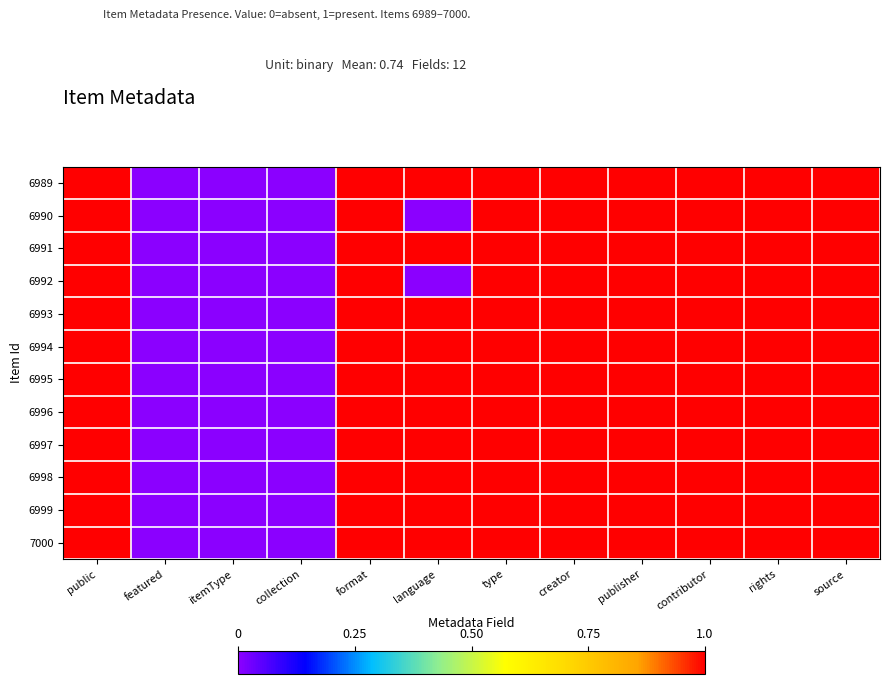

Reading left to right, extract all data points from this chart.

6989: public=1	featured=0	itemType=0	collection=0	format=1	language=1	type=1	creator=1	publisher=1	contributor=1	rights=1	source=1
6990: public=1	featured=0	itemType=0	collection=0	format=1	language=0	type=1	creator=1	publisher=1	contributor=1	rights=1	source=1
6991: public=1	featured=0	itemType=0	collection=0	format=1	language=1	type=1	creator=1	publisher=1	contributor=1	rights=1	source=1
6992: public=1	featured=0	itemType=0	collection=0	format=1	language=0	type=1	creator=1	publisher=1	contributor=1	rights=1	source=1
6993: public=1	featured=0	itemType=0	collection=0	format=1	language=1	type=1	creator=1	publisher=1	contributor=1	rights=1	source=1
6994: public=1	featured=0	itemType=0	collection=0	format=1	language=1	type=1	creator=1	publisher=1	contributor=1	rights=1	source=1
6995: public=1	featured=0	itemType=0	collection=0	format=1	language=1	type=1	creator=1	publisher=1	contributor=1	rights=1	source=1
6996: public=1	featured=0	itemType=0	collection=0	format=1	language=1	type=1	creator=1	publisher=1	contributor=1	rights=1	source=1
6997: public=1	featured=0	itemType=0	collection=0	format=1	language=1	type=1	creator=1	publisher=1	contributor=1	rights=1	source=1
6998: public=1	featured=0	itemType=0	collection=0	format=1	language=1	type=1	creator=1	publisher=1	contributor=1	rights=1	source=1
6999: public=1	featured=0	itemType=0	collection=0	format=1	language=1	type=1	creator=1	publisher=1	contributor=1	rights=1	source=1
7000: public=1	featured=0	itemType=0	collection=0	format=1	language=1	type=1	creator=1	publisher=1	contributor=1	rights=1	source=1